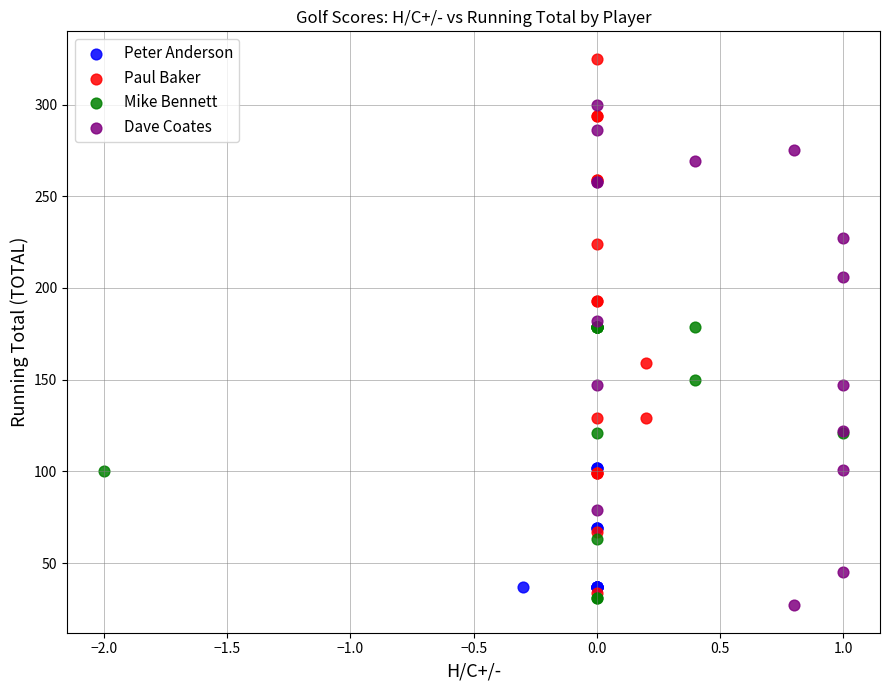

Which series has the largest Y range (max minus min)?

Paul Baker